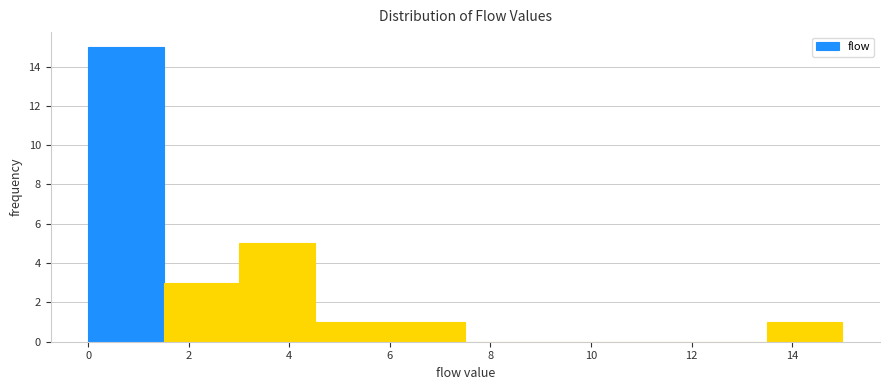

Over which range of the x-axis is the bar tallest?

0.0 to 1.5